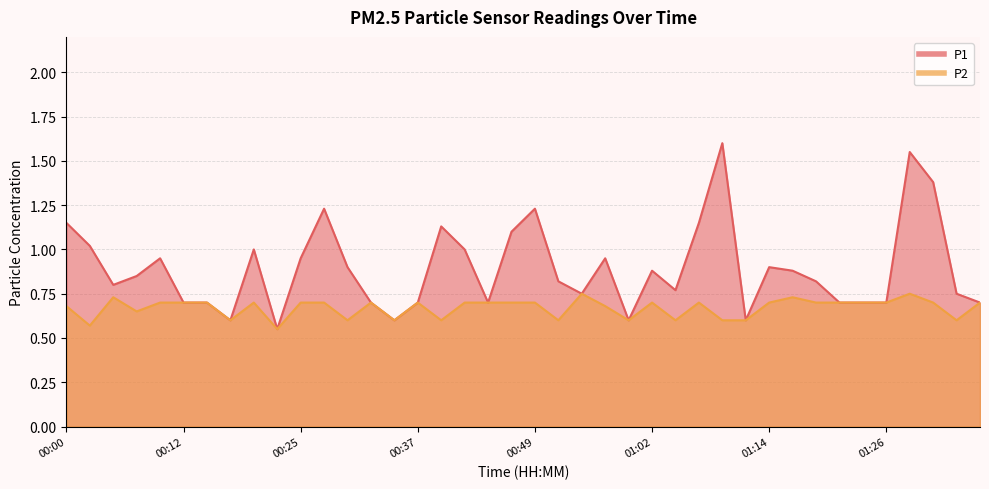

Which series has the largest range (max minus min)?

P1